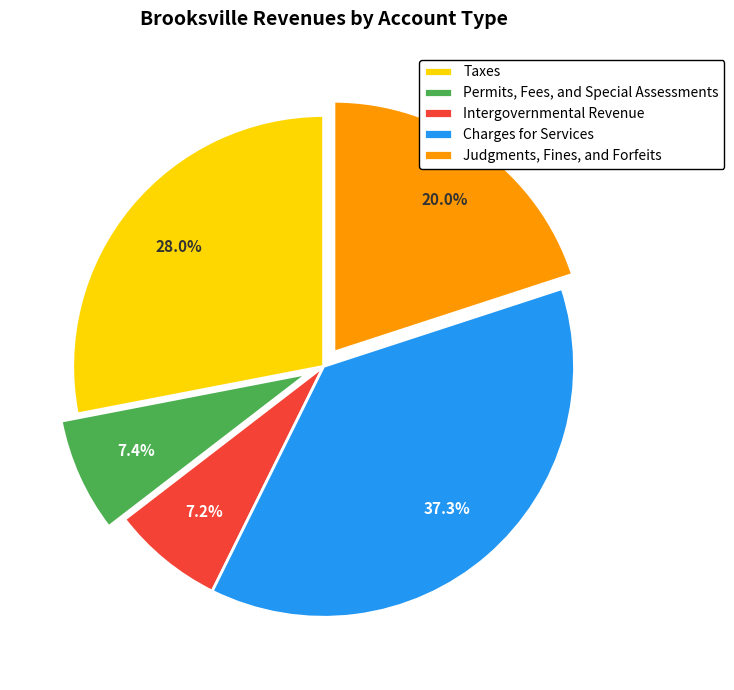

To the nearest percent, what percentage of the pie is Permits, Fees, and Special Assessments?

7%